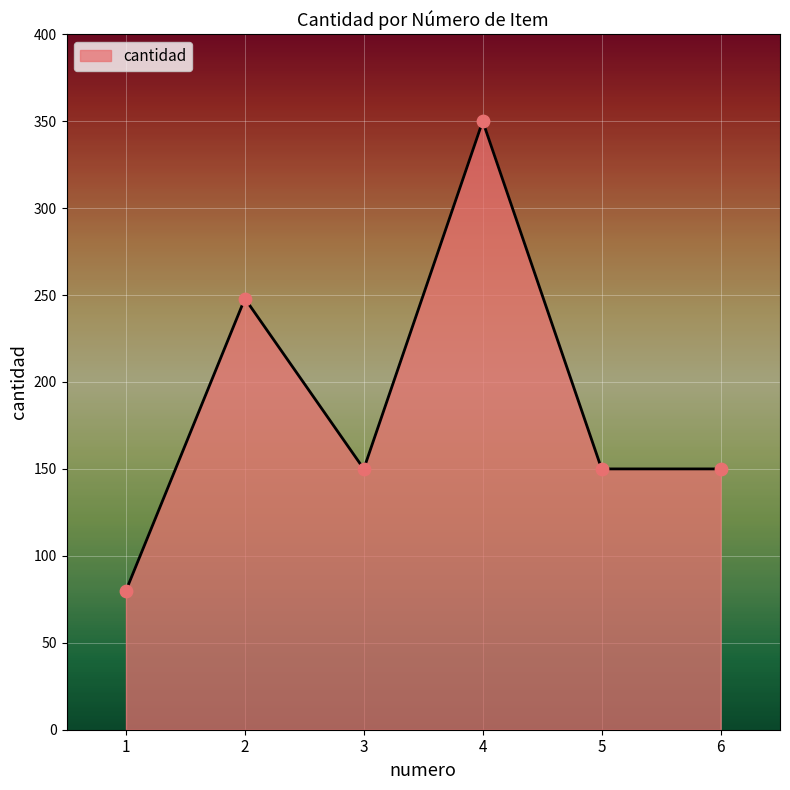

Between 4 and 3, which is larger?

4